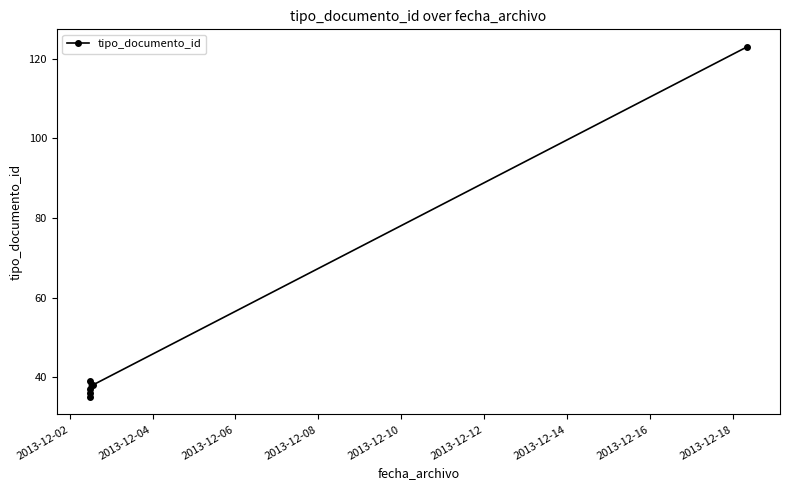

How many interior local valleys (lower than both neighbors) does the data have?

1